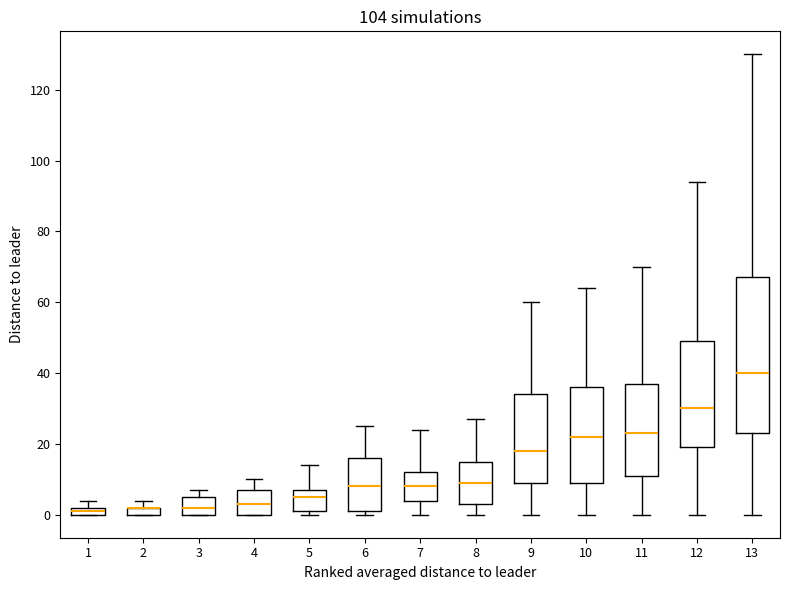

Where is the upper edge of the box at x = 1 on the y-axis? The values are not printed on the chart, so give them approximately, as read against the axis.

2